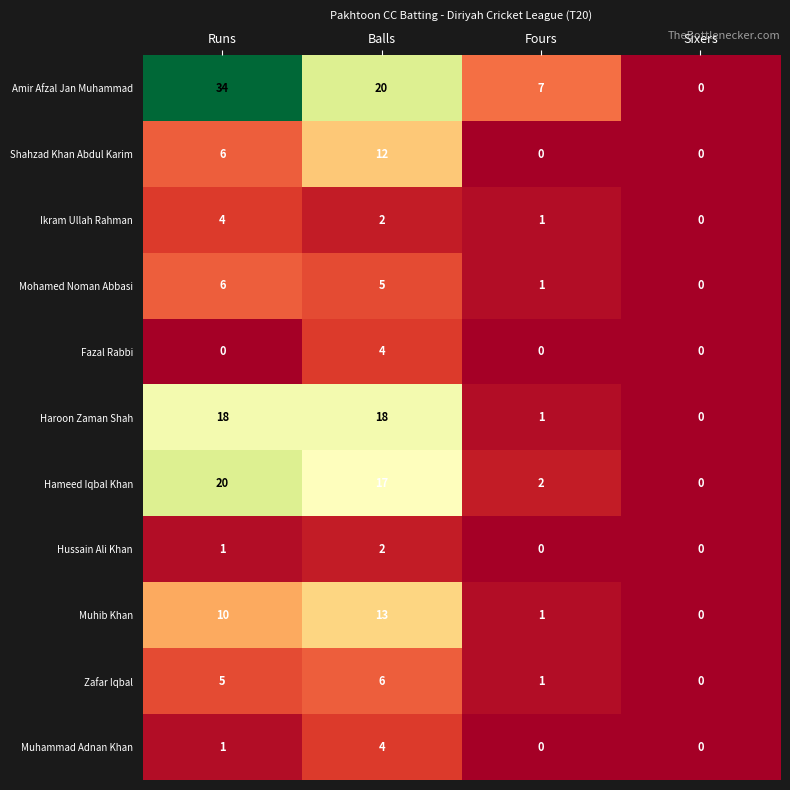

How many Muhammad Adnan Khan values are between 0 and 4?

4